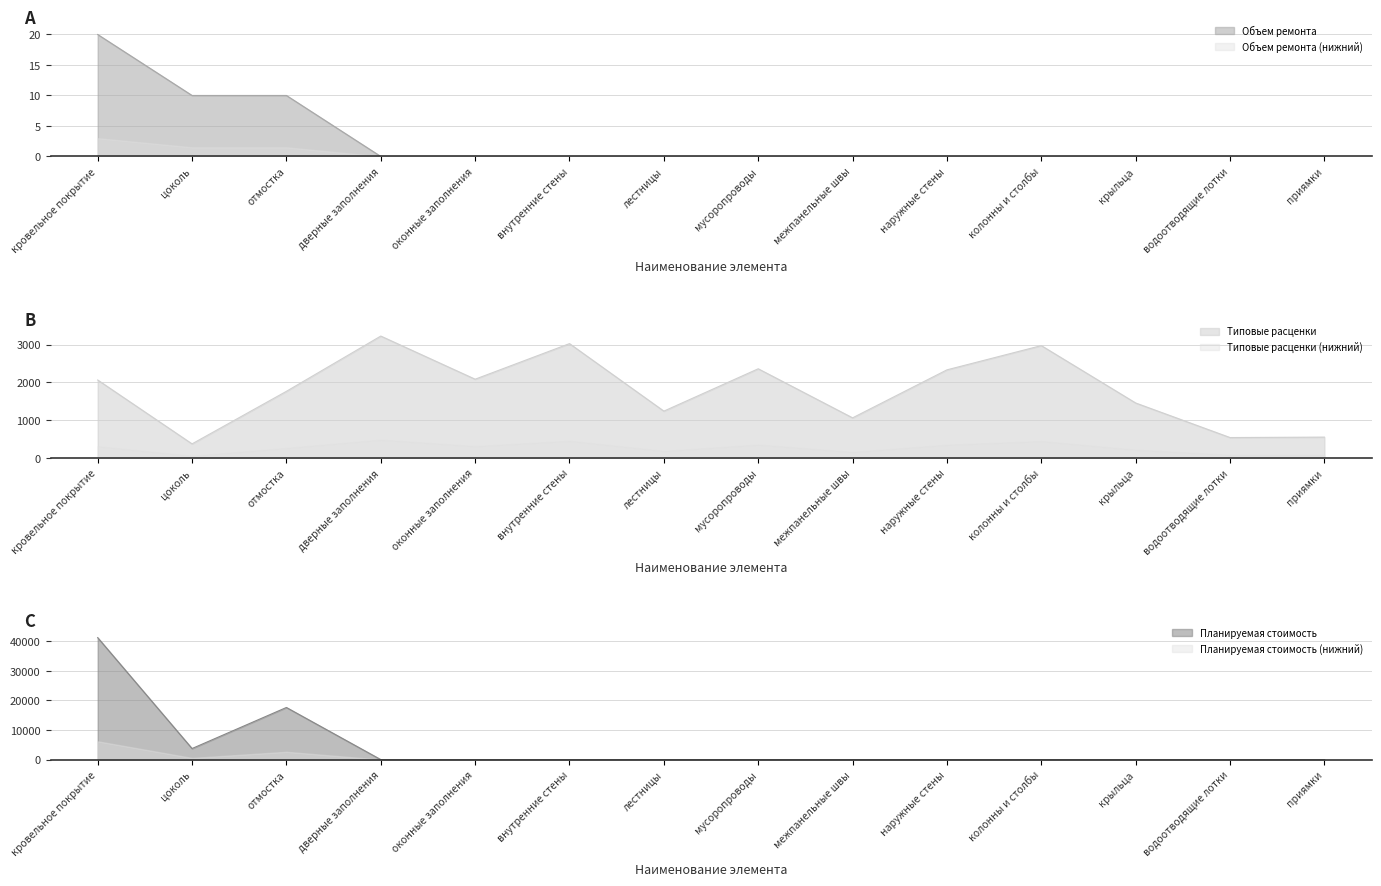

What is the label of the 14th point from the left?

приямки